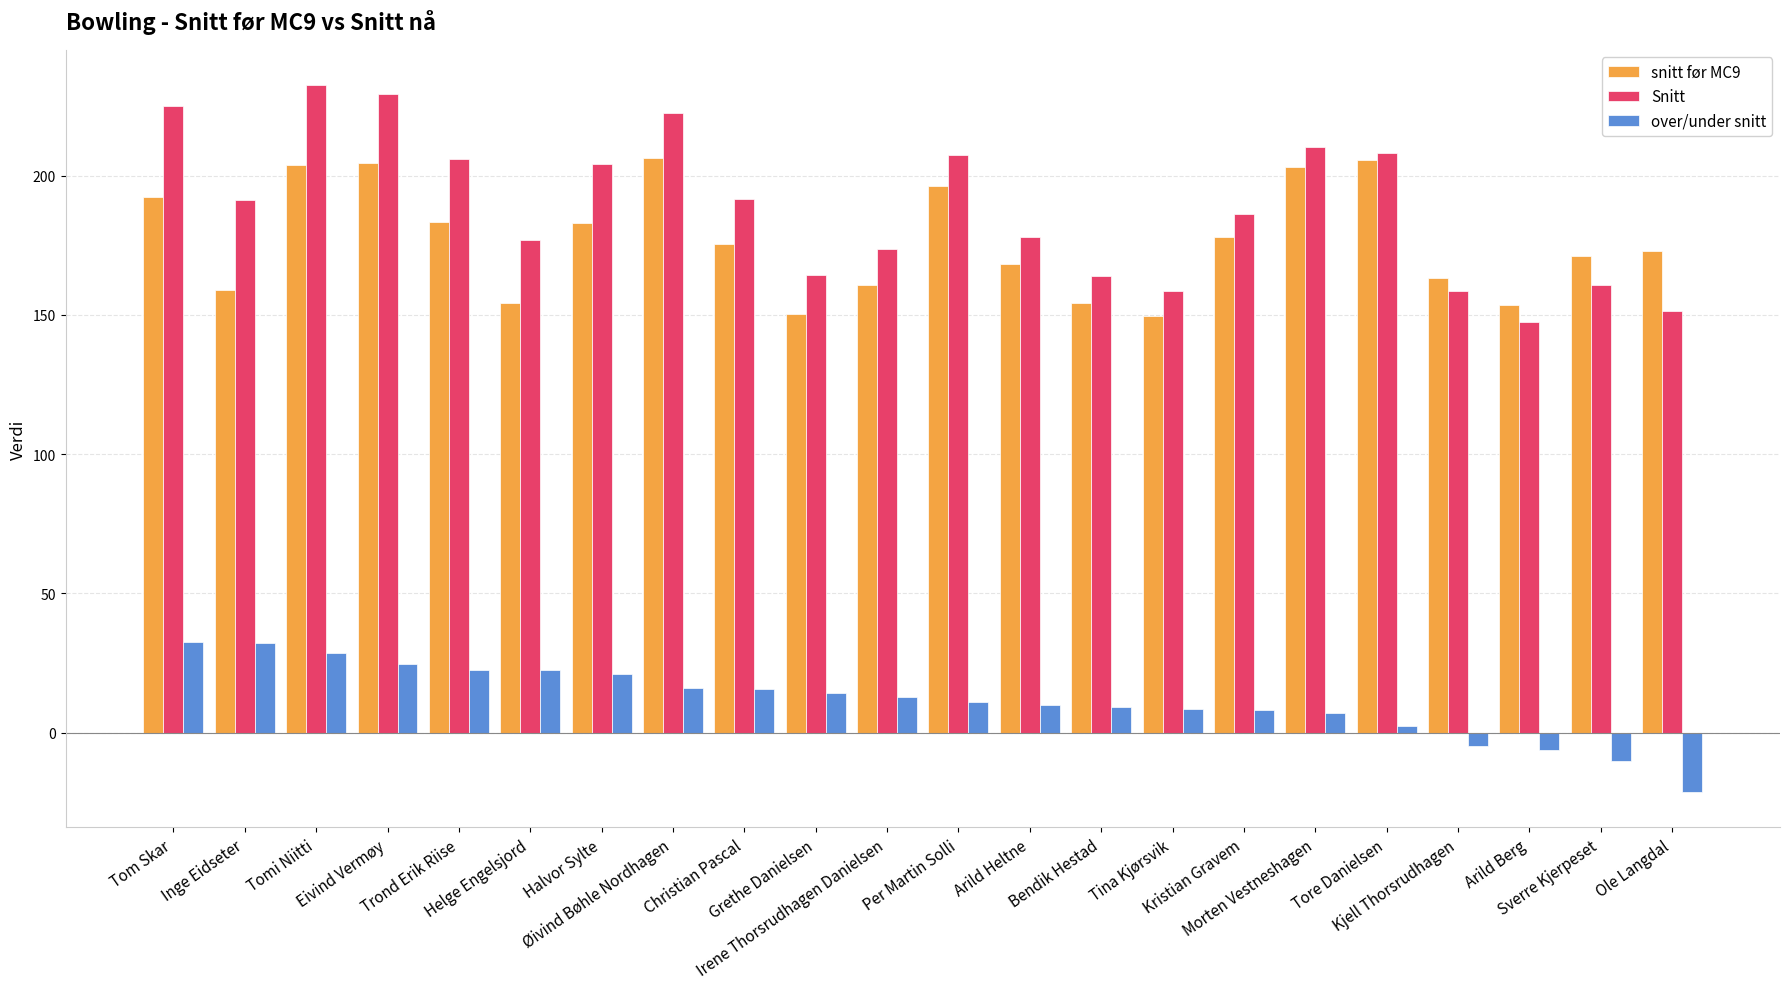

What are all the series names shown in the legend?

snitt før MC9, Snitt, over/under snitt